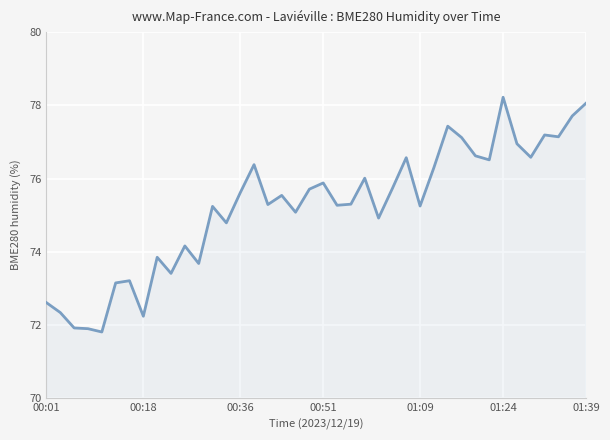

What is the smallest value displayed?

71.8